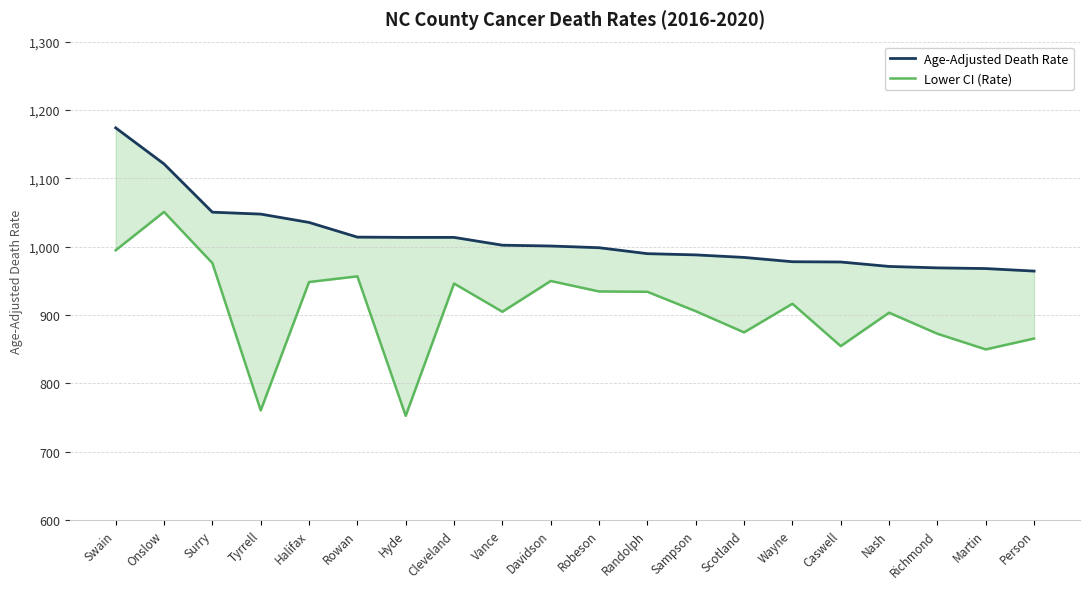

Is it true that Lower CI (Rate) equals 1164.9 at Martin?

False